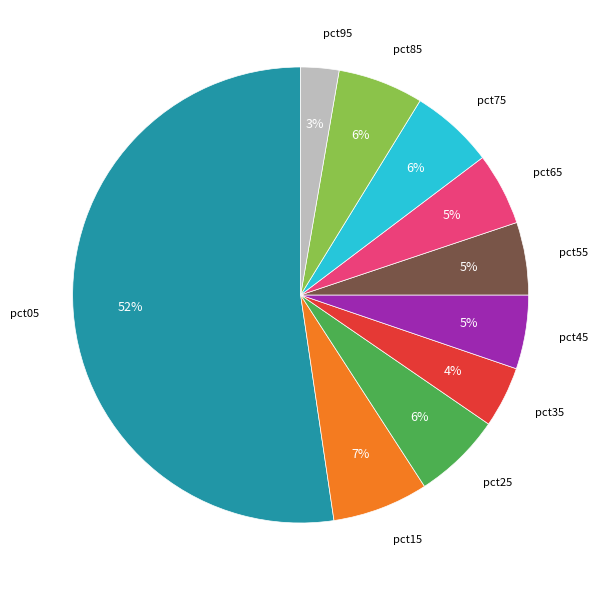

To the nearest percent, what is the average slice percentage?

10%